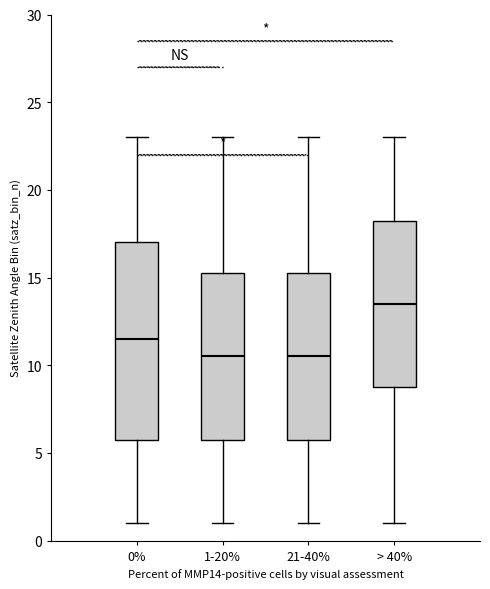

Which box is the tallest, from its lower edge to its upper edge?

0%